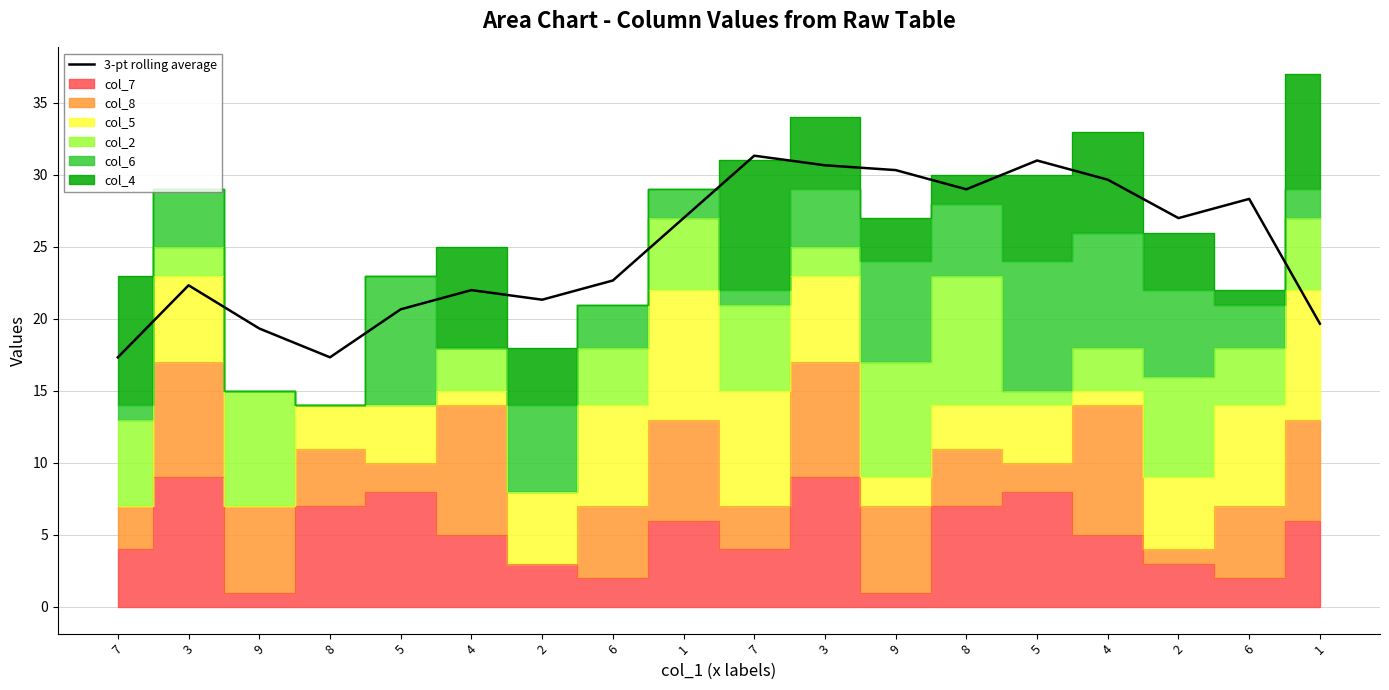

Reading left to right, list all the values displayed in this chart.

7=17.3	3=22.3	9=19.3	8=17.3	5=20.7	4=22.0	2=21.3	6=22.7	1=27.0	7=31.3	3=30.7	9=30.3	8=29.0	5=31.0	4=29.7	2=27.0	6=28.3	1=19.7